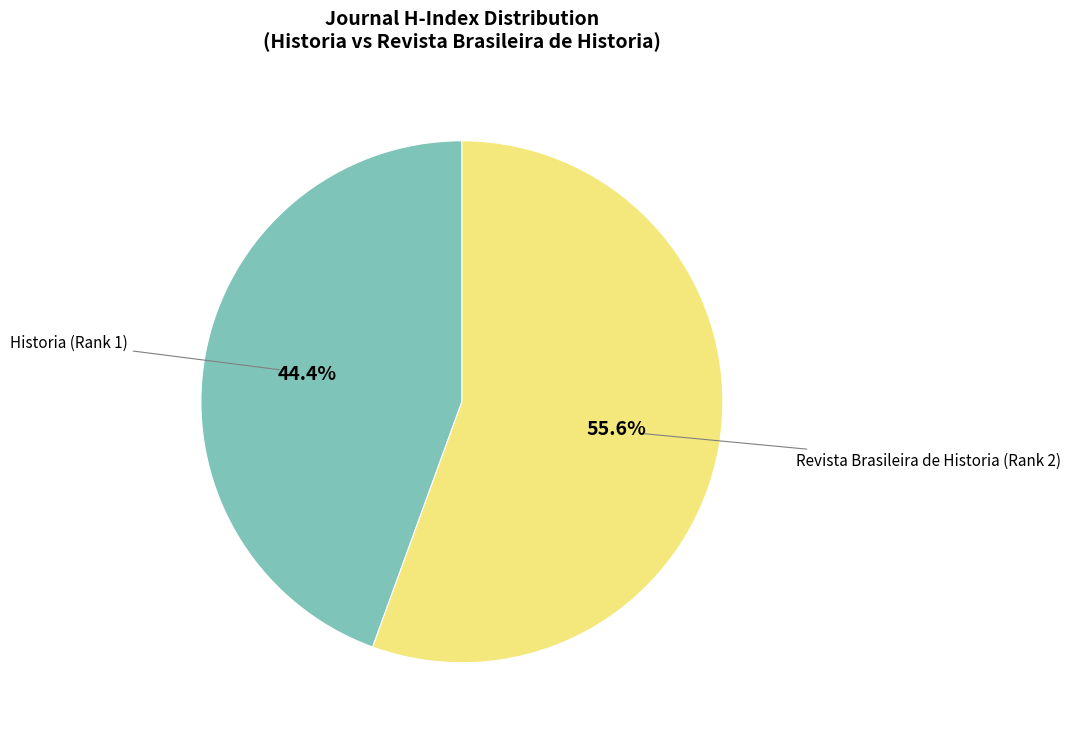

Is there any slice that represents more than half of the pie?

Yes